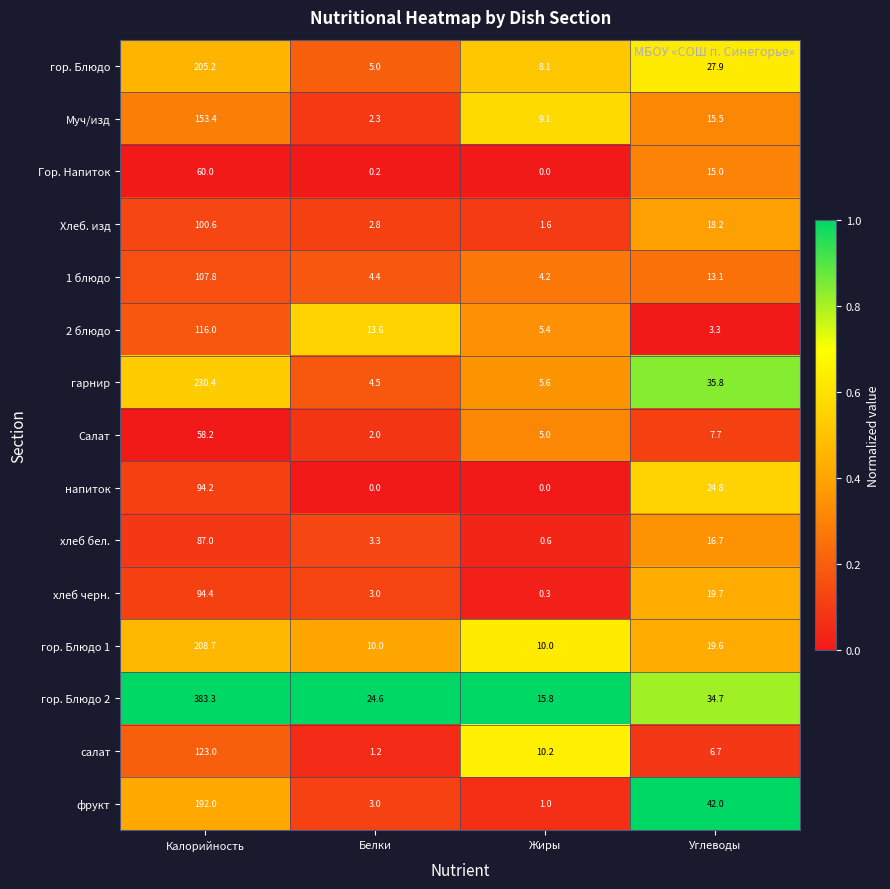

What is the difference between the highest and lowest values at Углеводы?

38.7